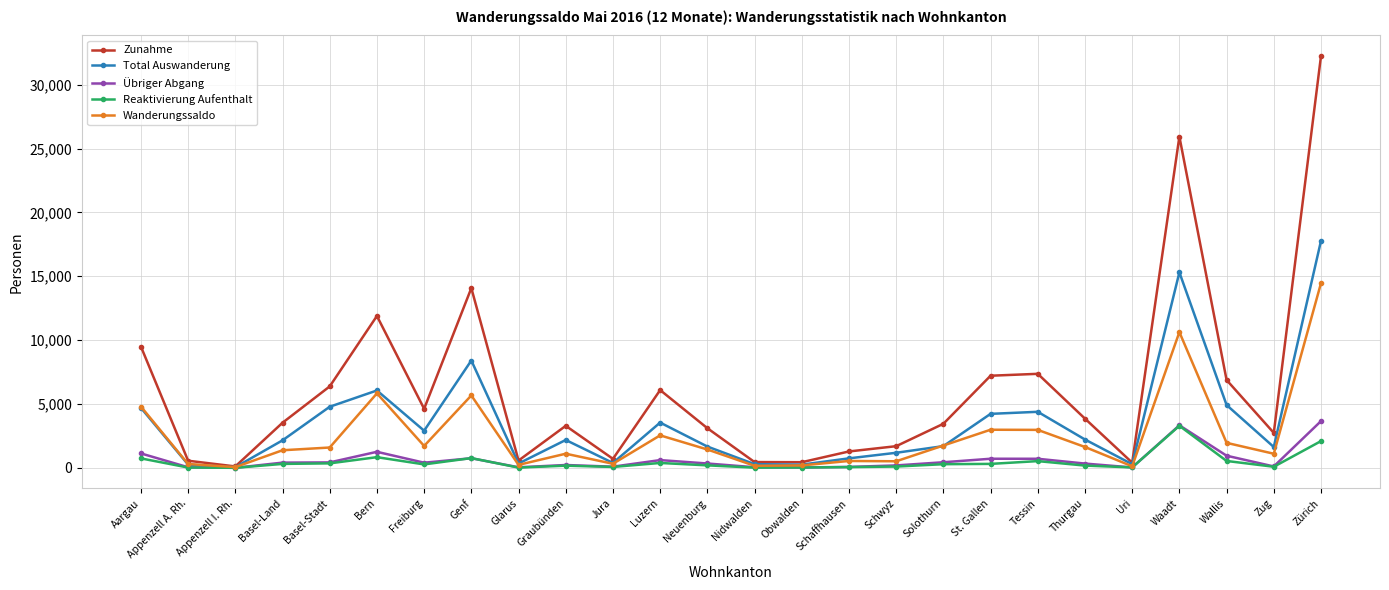

Which series has the widest spread of values?

Zunahme